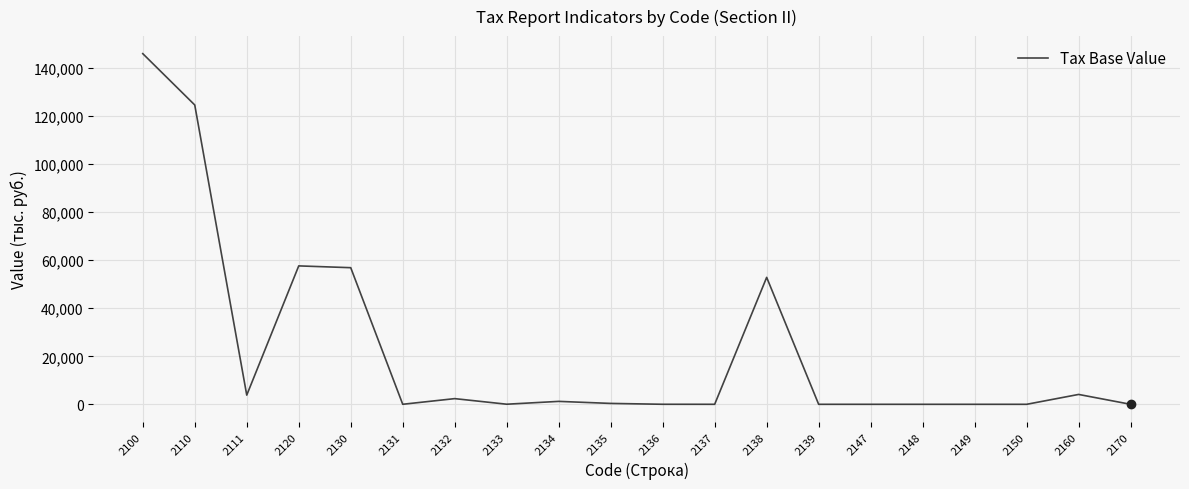

Approximately how many times larger is the value at 2100 compared to 2160?

35.5